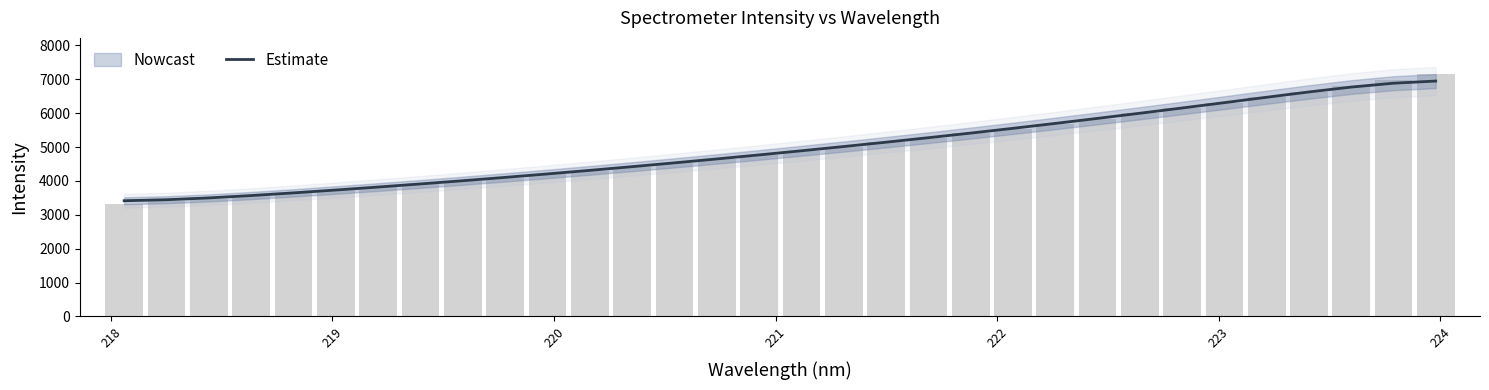

How many data points are less than 4889?

16